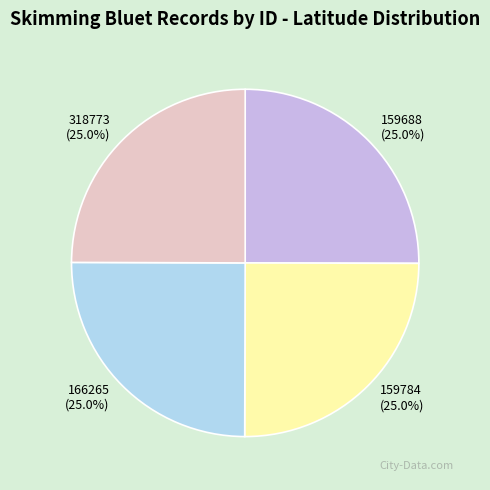

How much of the chart is everything except 166265?

75.0%